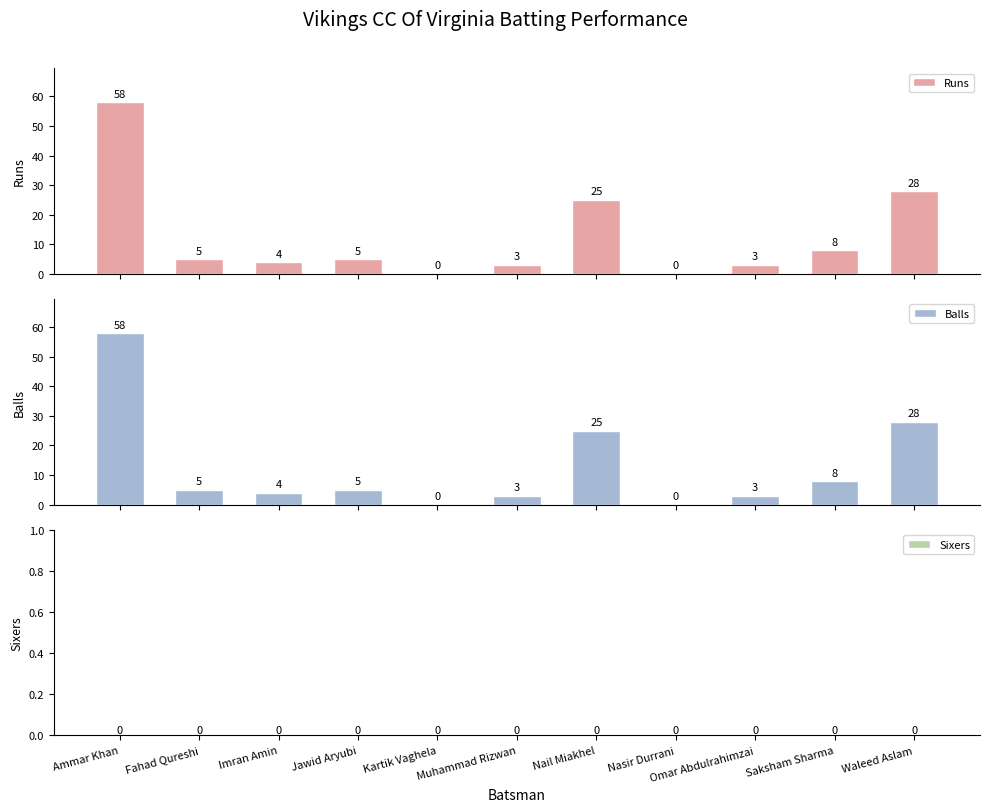

How many data points in Runs are above 5?

4